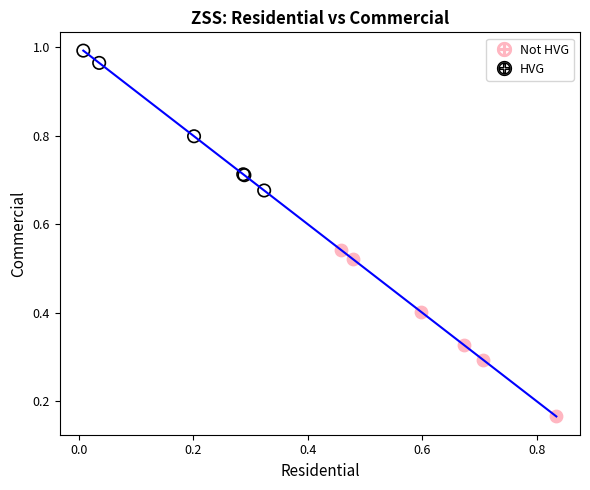

Which series reaches the minimum Y coordinate?

Not HVG